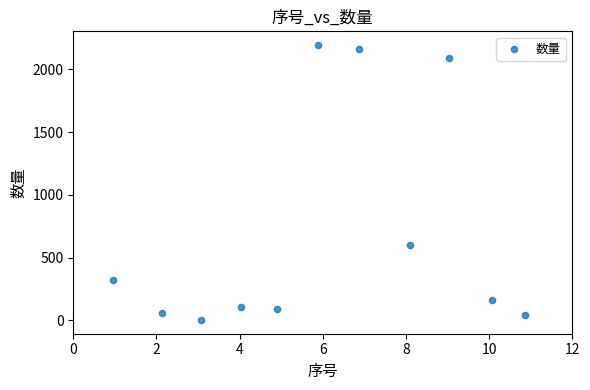

What is the average X value?

6.0